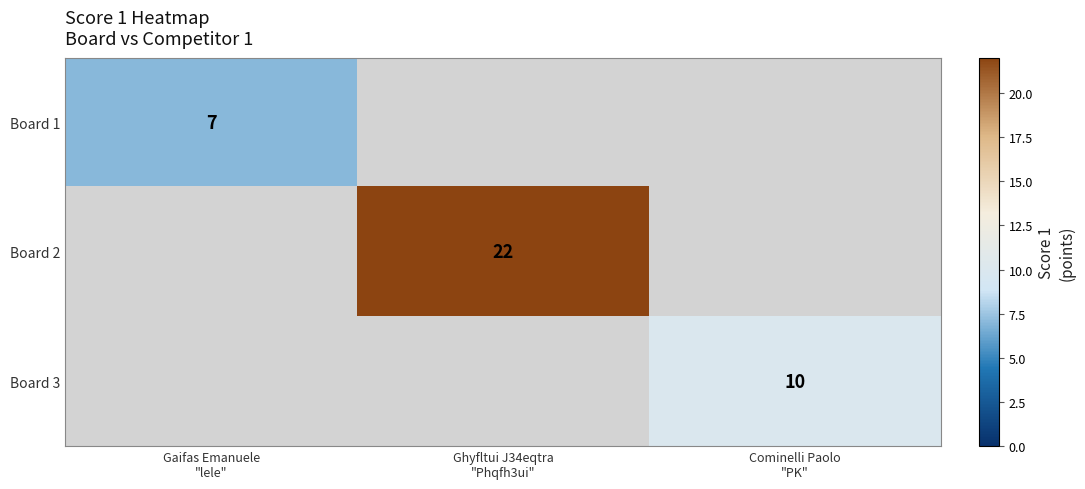

The Board 3 series shows 10.0 at Cominelli Paolo "PK". True or false?

True